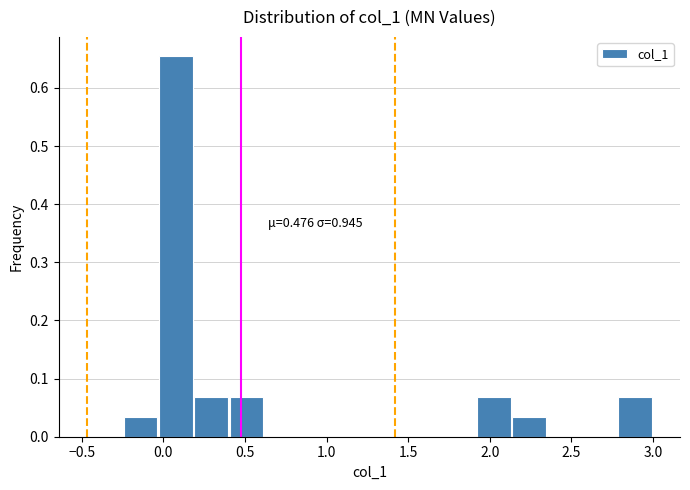

Which range on the x-axis has the tallest bar?

-0.05 to 0.20